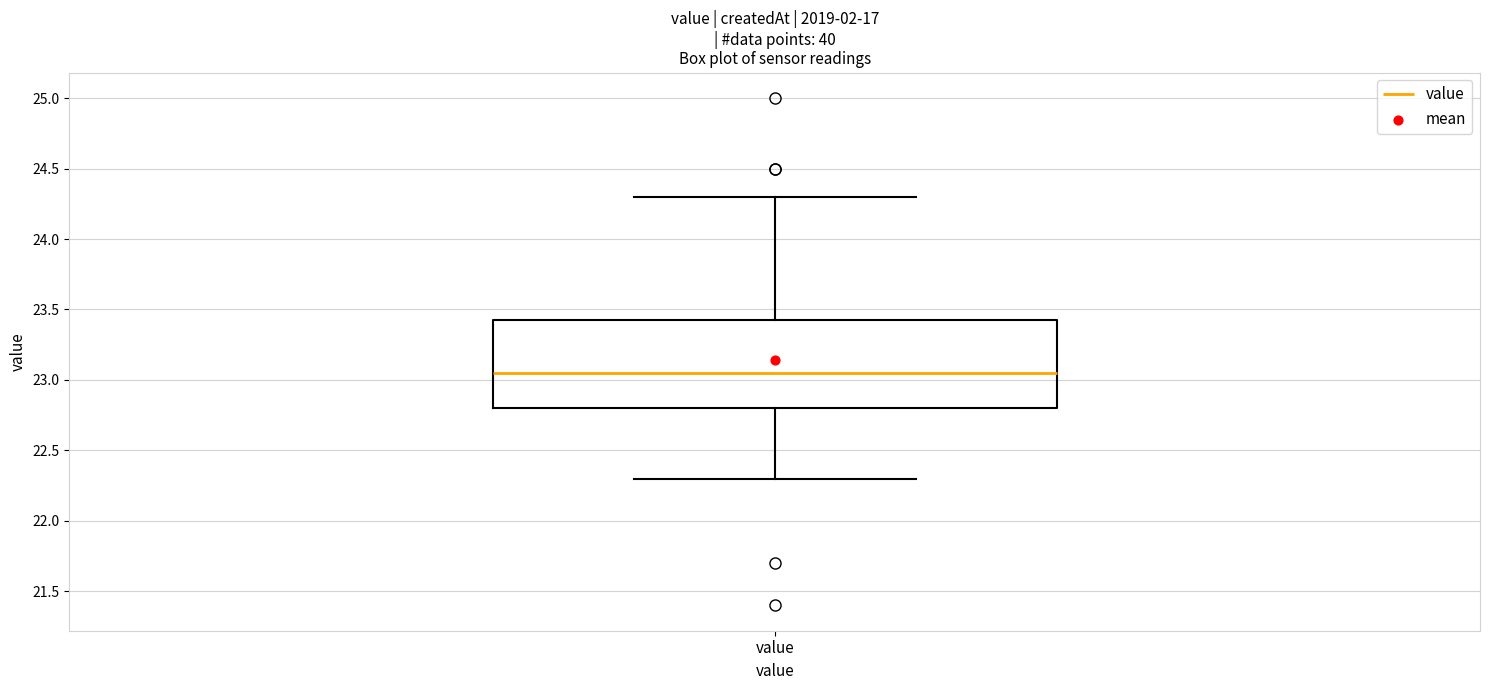

Transcribe this box plot: give where the median line is, the range the box spans, and where the two whiskers end, as read against the y-axis. The values are not printed on the chart, so give them approximately, as read against the axis.

median 23.05, box 22.80 to 23.45, whiskers 22.30 to 24.30